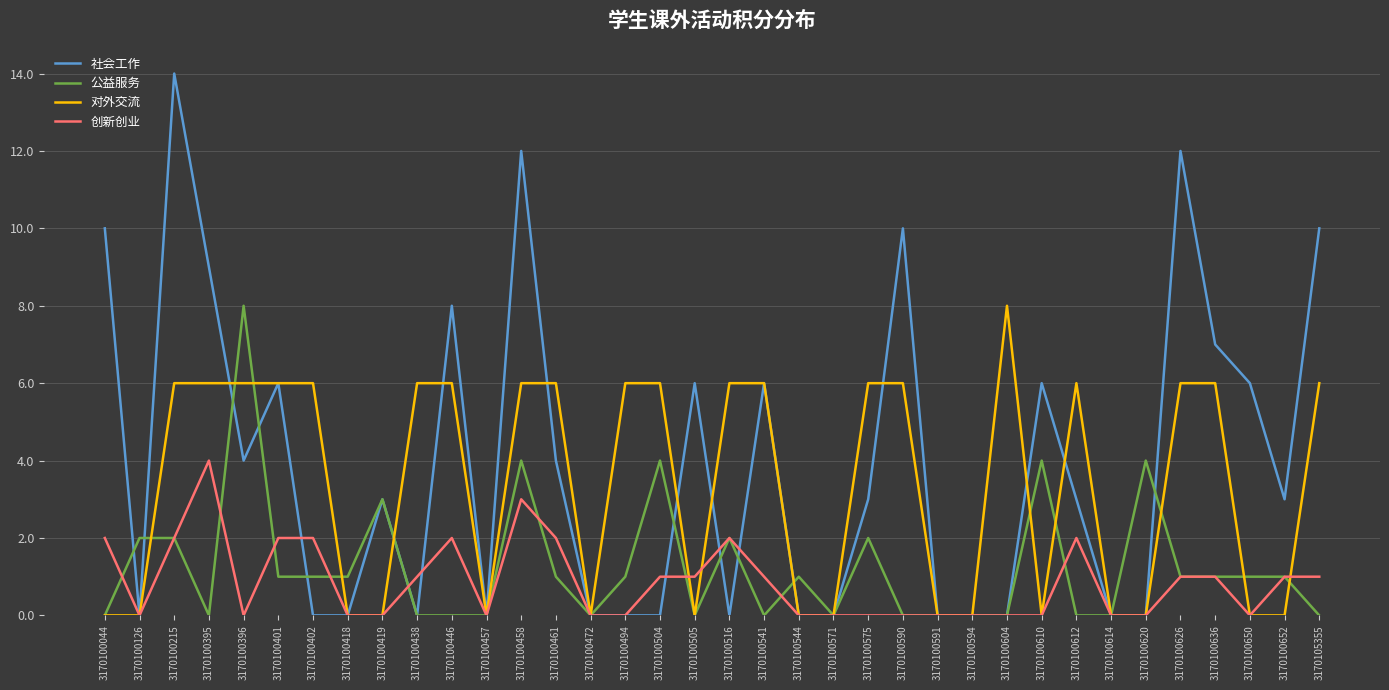

How many lines are shown in the chart?

4